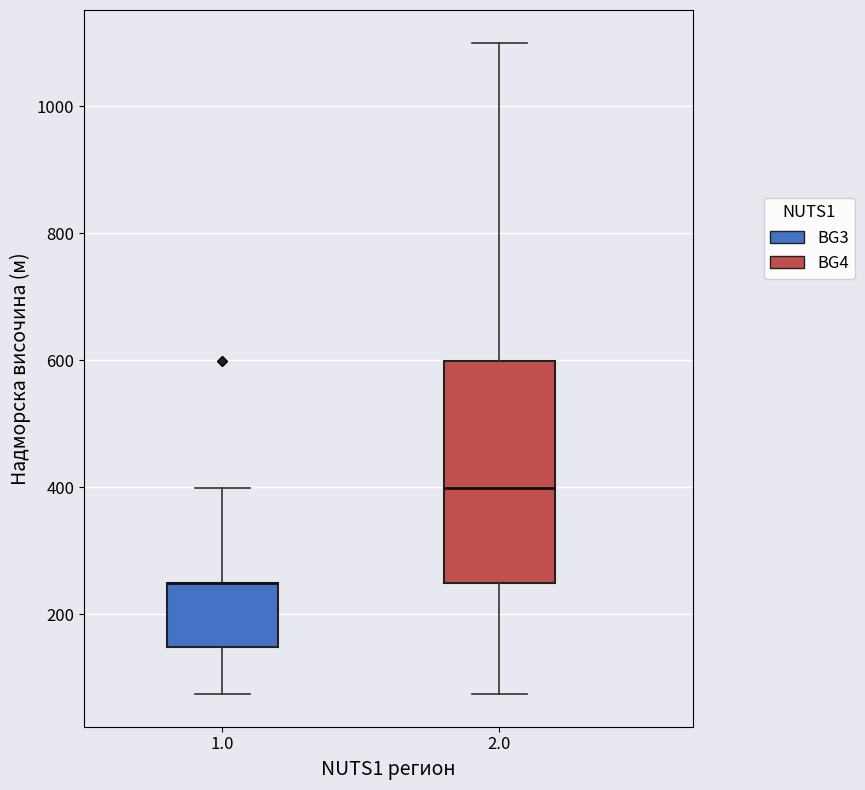

Reading left to right, transcribe this box plot: for each box, give where its median line is, the range the box spans, and where its two whiskers end, as read against the y-axis. The values are not printed on the chart, so give them approximately, as read against the axis.

1.0: median 240 (drawn on the box's upper edge), box 140 to 240, whiskers 80 to 400
2.0: median 400, box 240 to 600, whiskers 80 to 1100